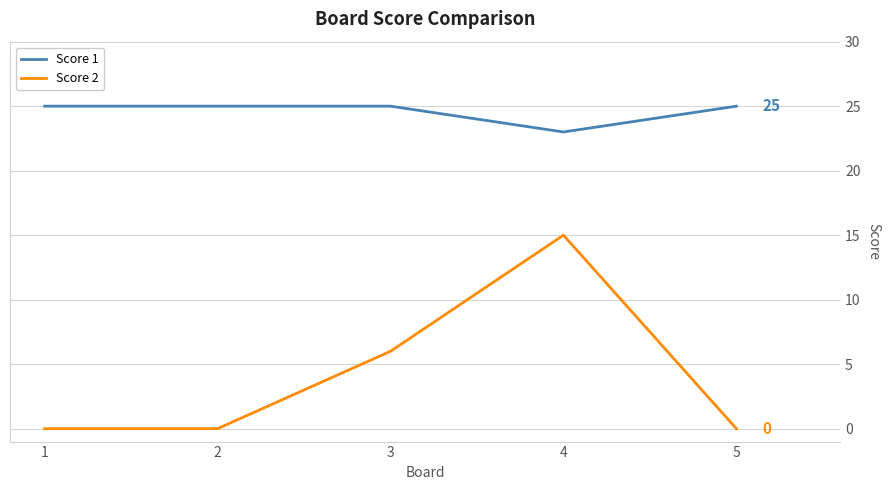

Which category has the lowest value in the Score 1 series?

4